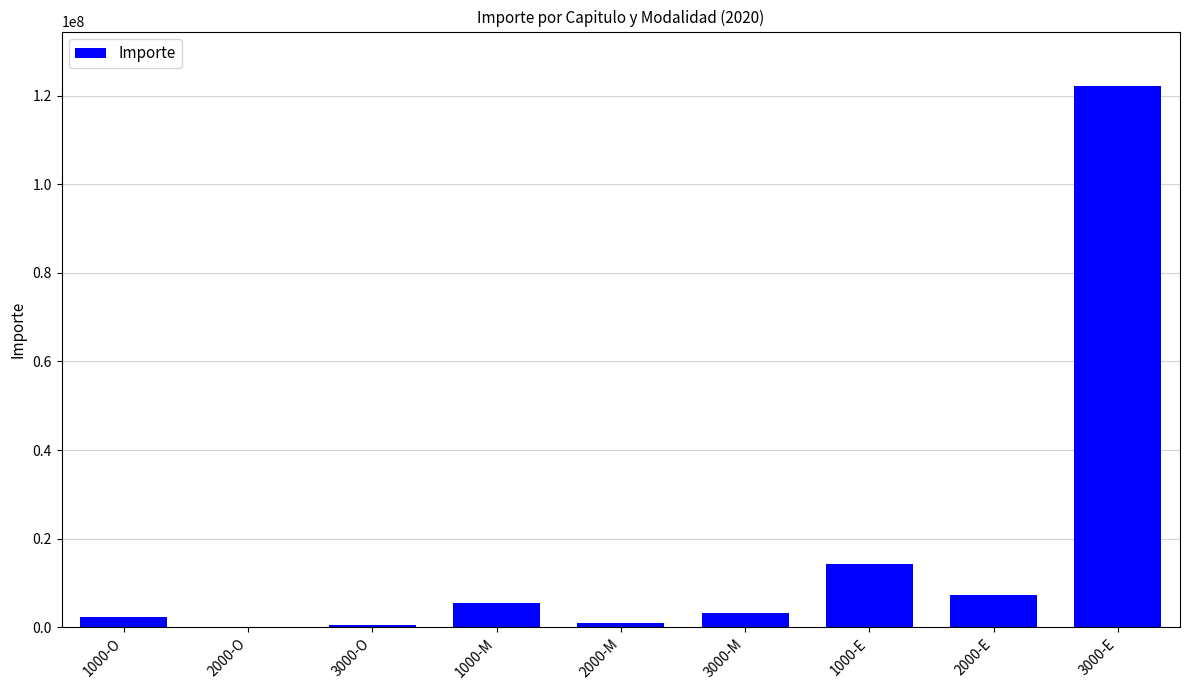

True or false: the data shows 2290070 at 1000-O.

True